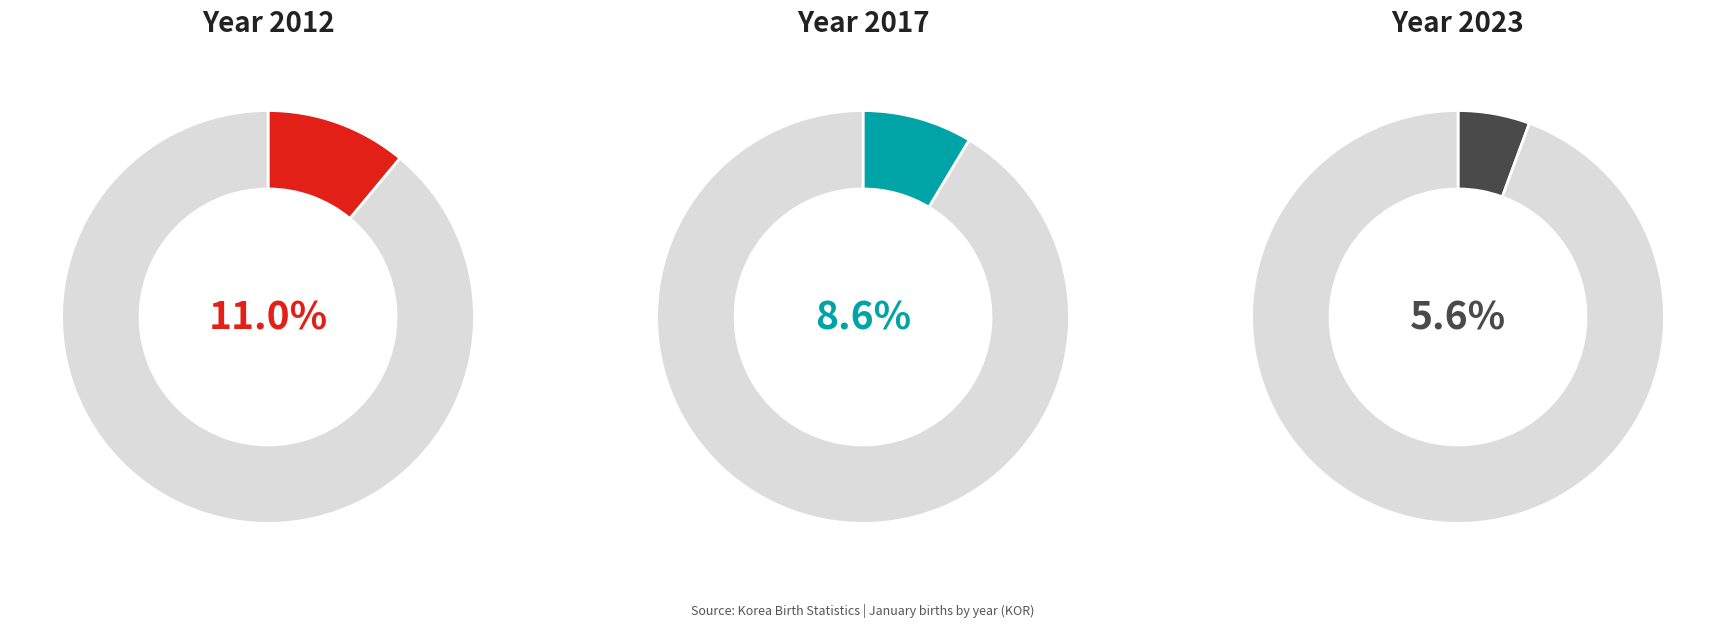

What percentage is NOT represented by 2023?

94.4%